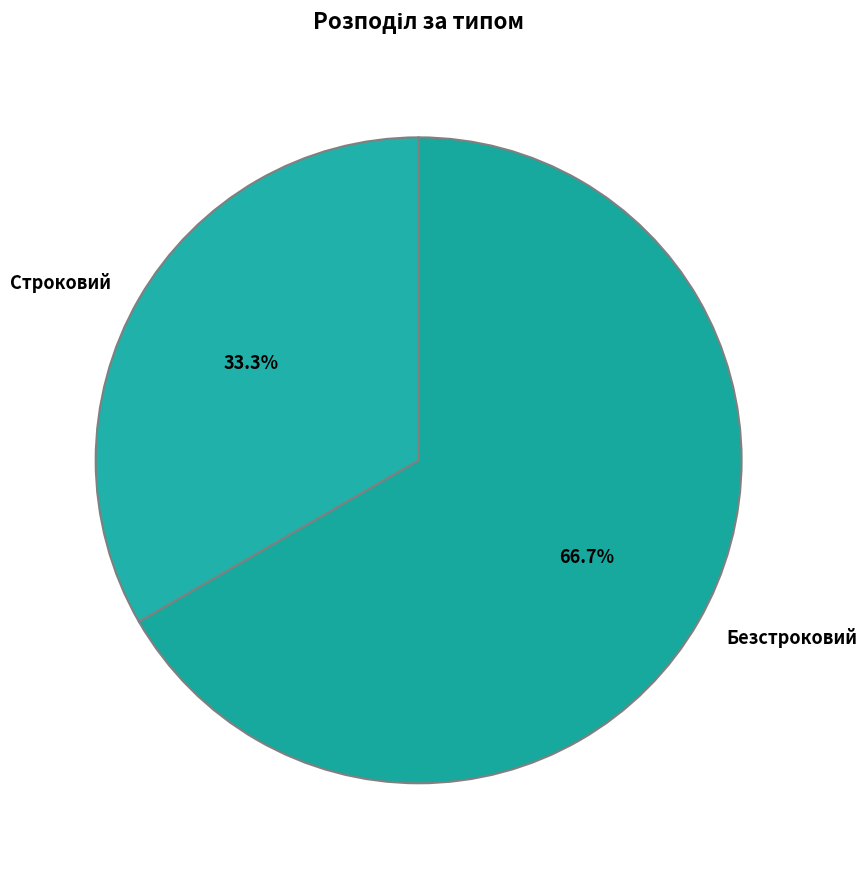

Between Строковий and Безстроковий, which is larger?

Безстроковий